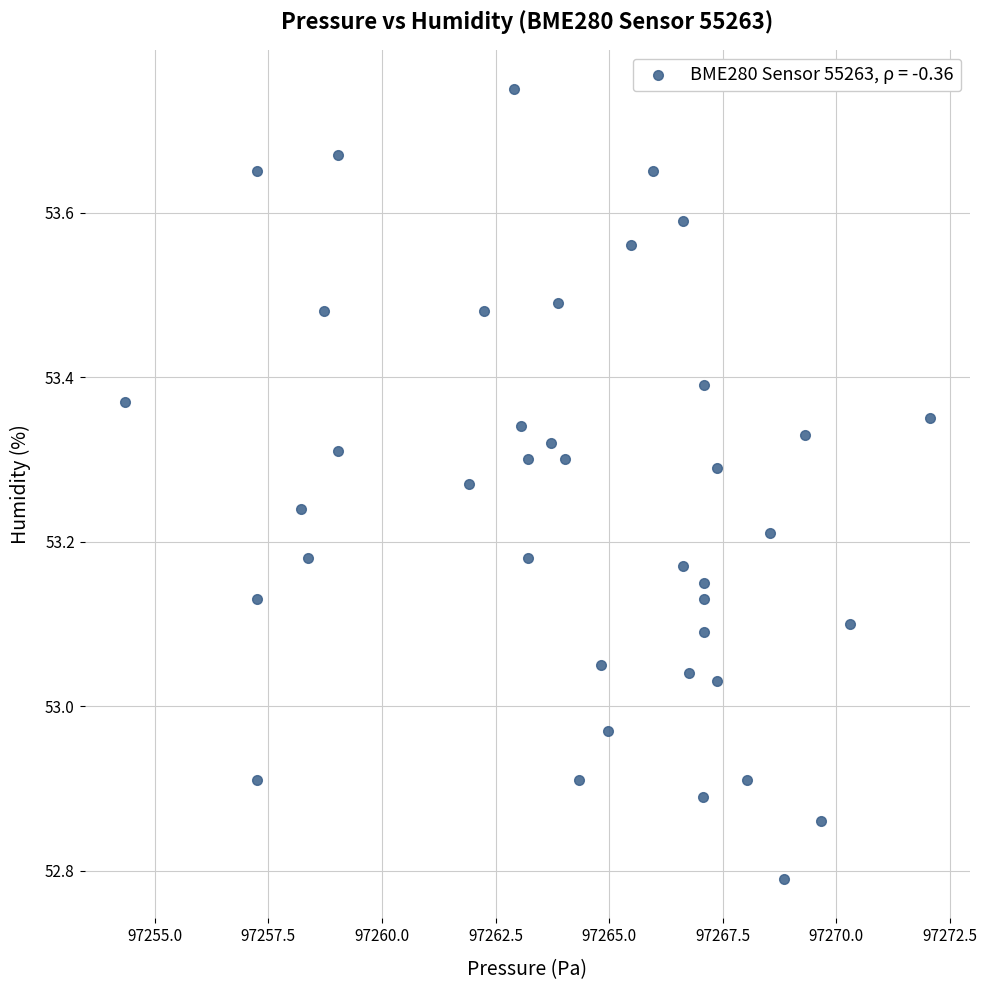

What is the range of X values (max minus min)?

17.7